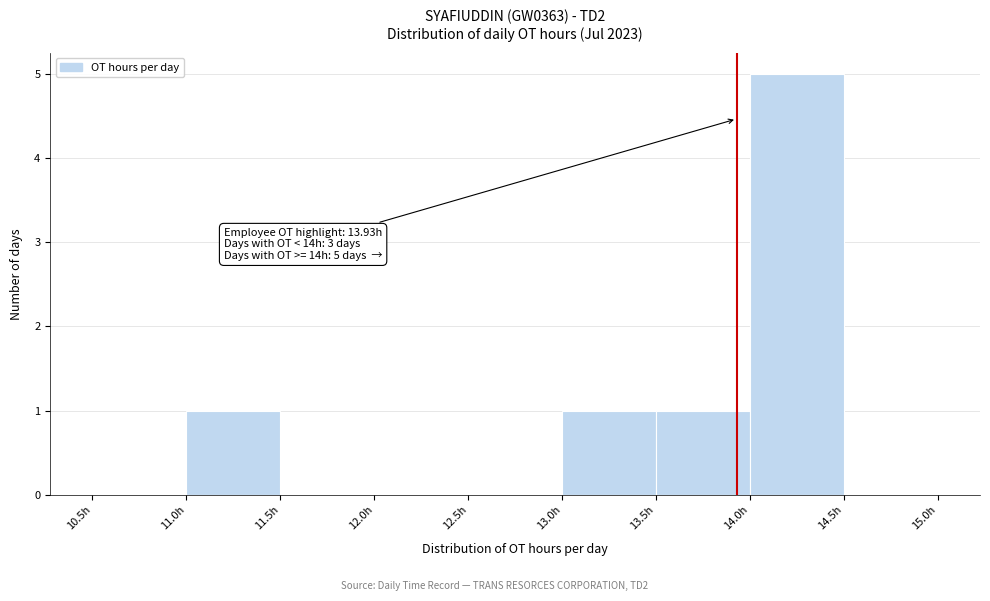

Over which range of the x-axis is the bar tallest?

14.0 to 14.5